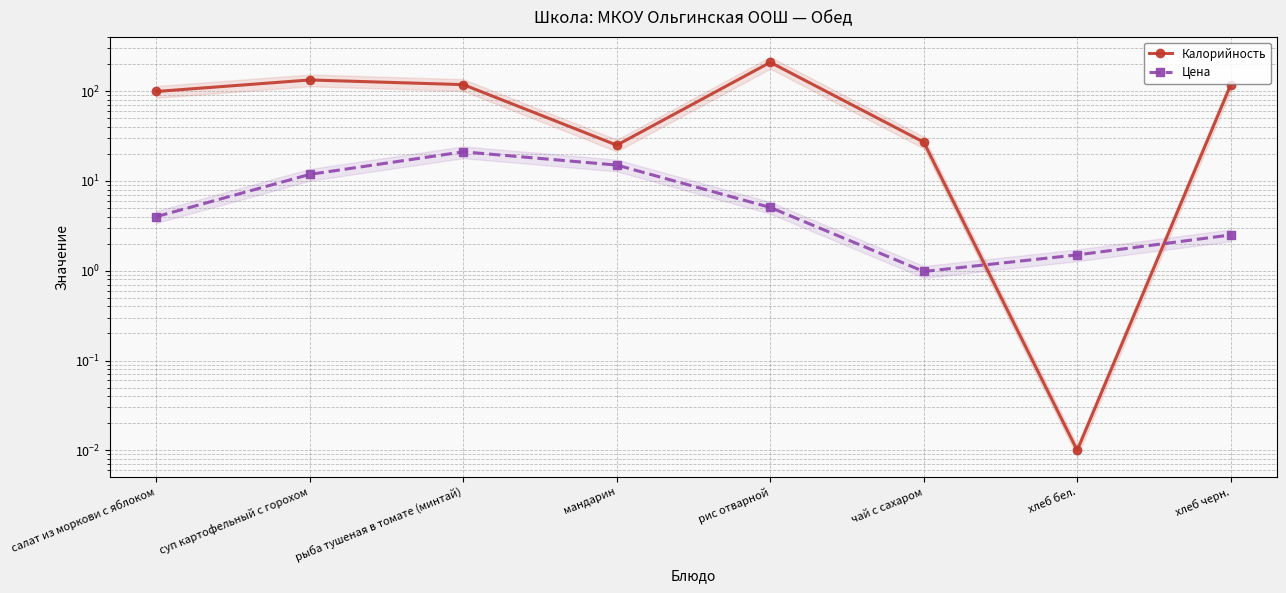

What is the label of the 5th point from the right?

мандарин